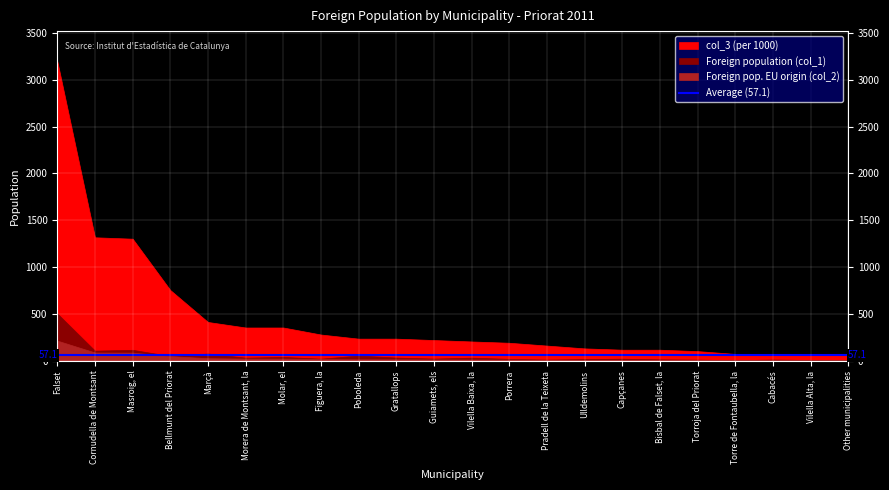

At which category is the sum across all series the highest?

Falset